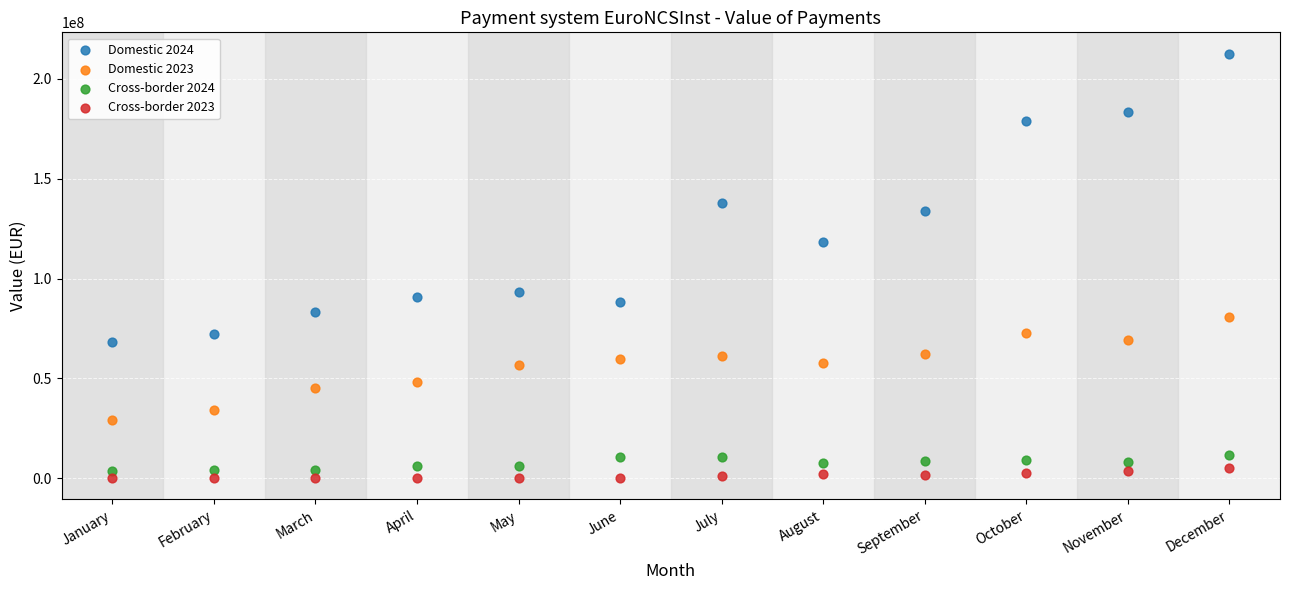

Across all data points, what is the range of Y values (max minus min)?

212651545.3